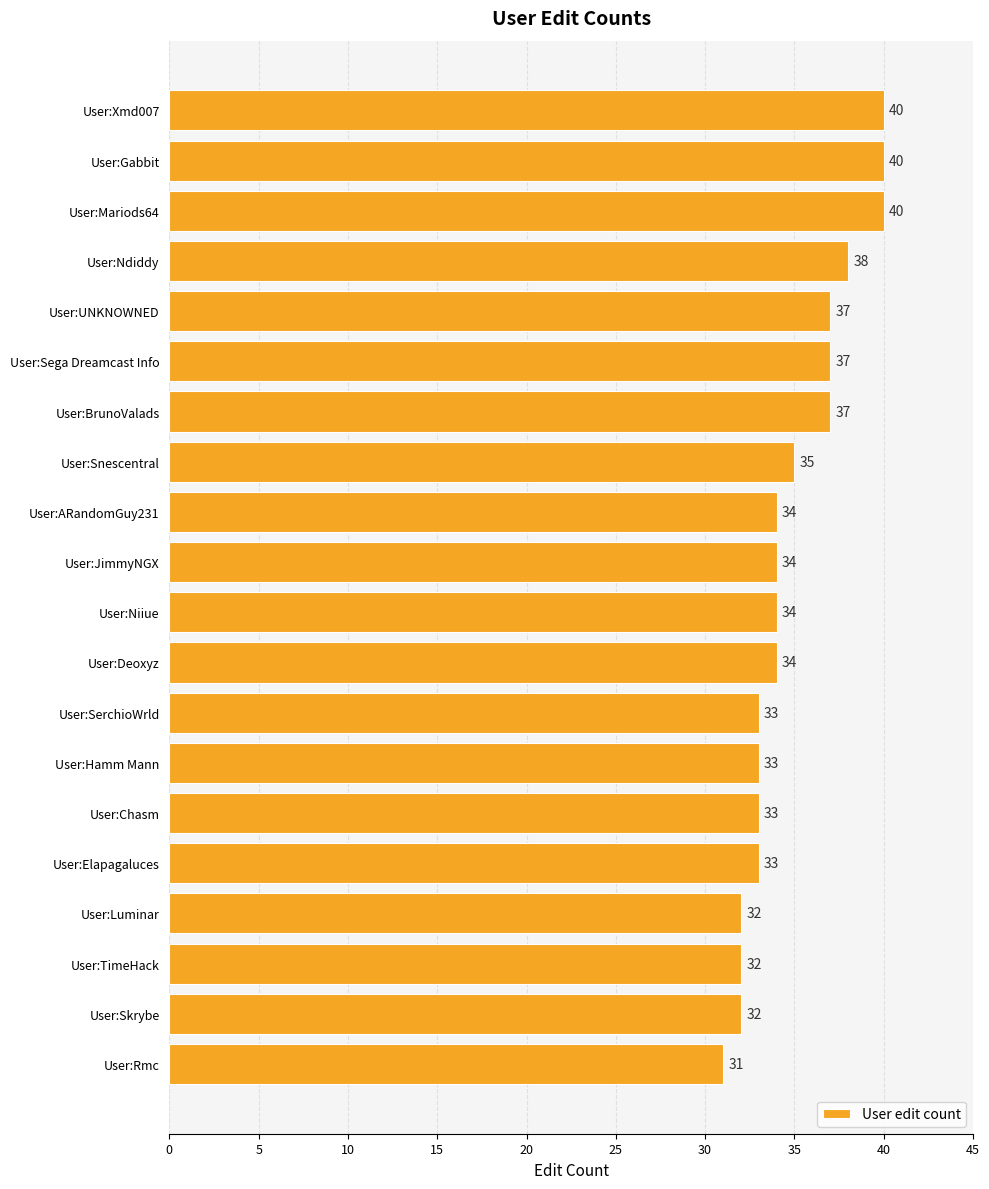

What is the label of the 7th bar from the bottom?

User:Hamm Mann